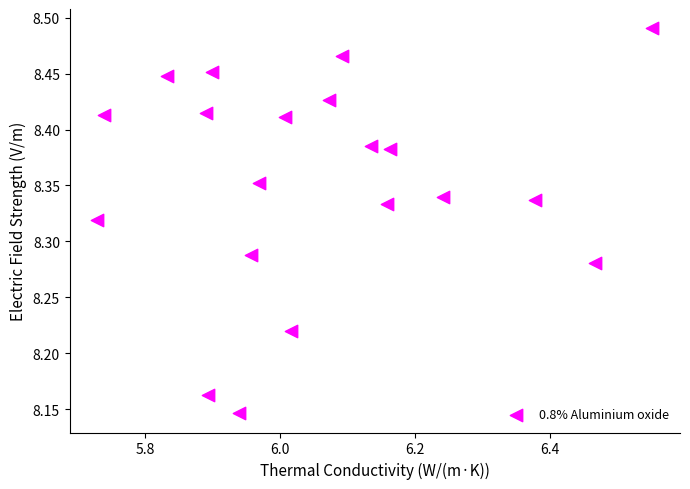

What is the range of X values (max minus min)?

0.8